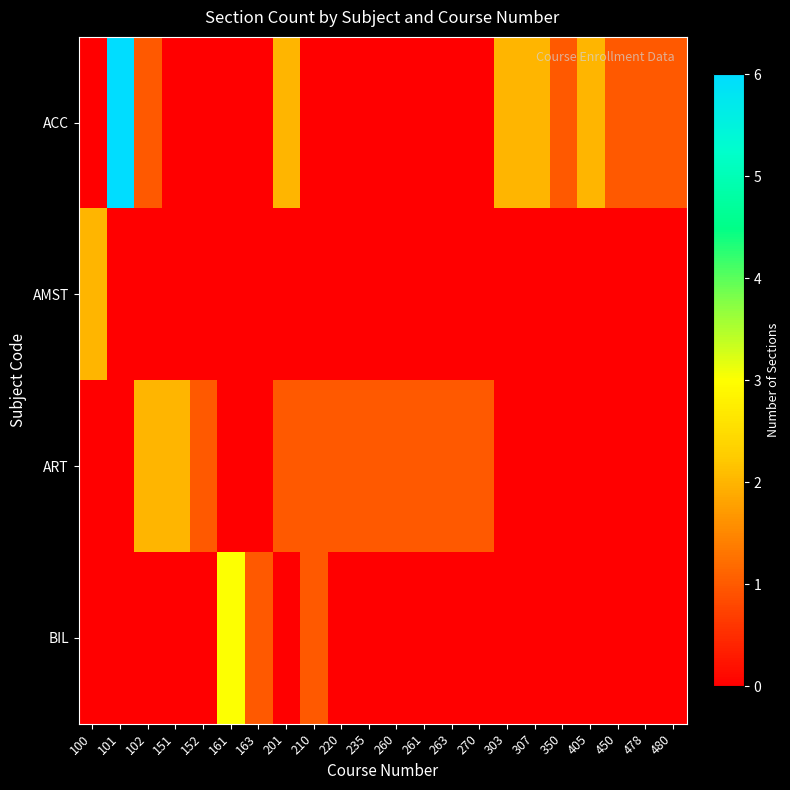

How many distinct data groups are displayed?

4